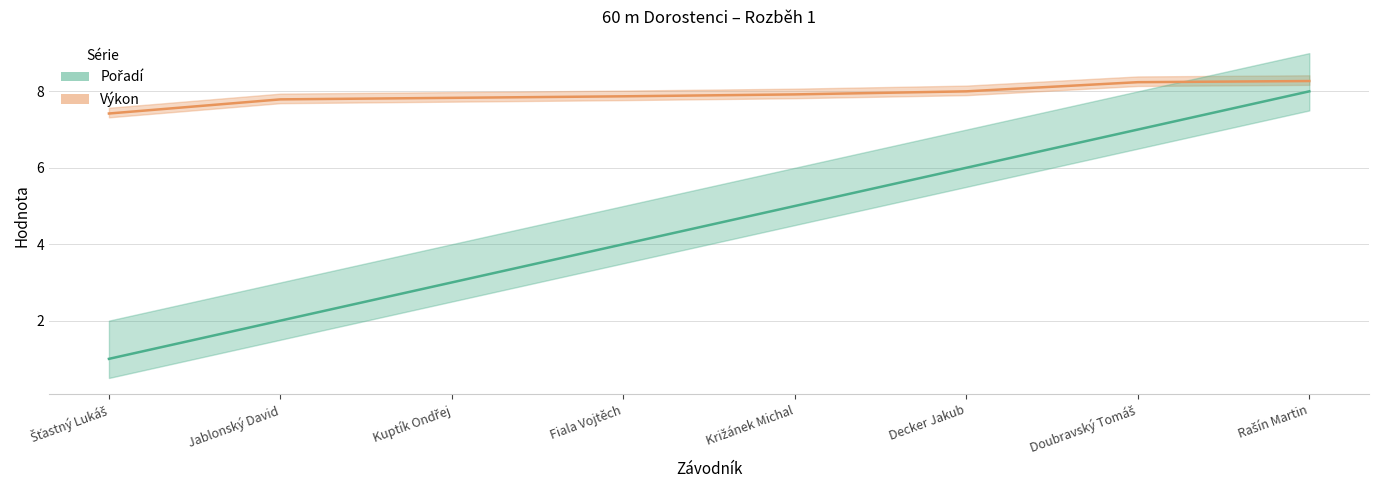

At which category does the chart reach its minimum across all series?

Šťastný Lukáš